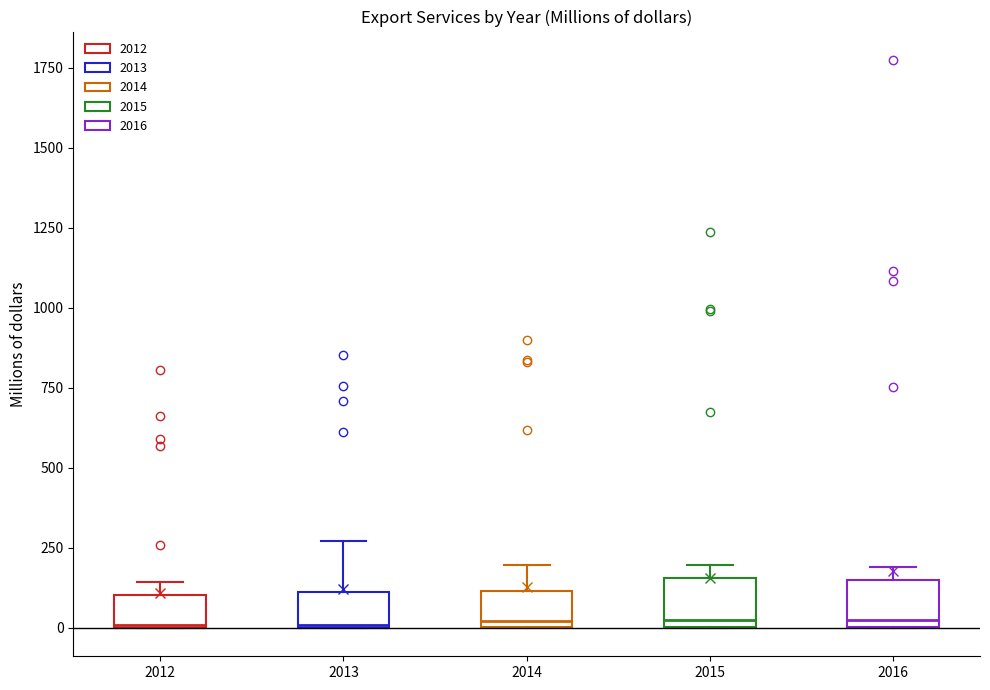

Reading left to right, transcribe this box plot: for each box, give where its median line is, the range the box spans, and where its two whiskers end, as read against the y-axis. The values are not printed on the chart, so give them approximately, as read against the axis.

2012: median 0, box 0 to 100, whiskers 0 to 150
2013: median 0, box 0 to 100, whiskers 0 to 250
2014: median 0 (just above the box's lower edge), box 0 to 100, whiskers 0 to 200
2015: median 0 (just above the box's lower edge), box 0 to 150, whiskers 0 to 200
2016: median 0 (just above the box's lower edge), box 0 to 150, whiskers 0 to 200